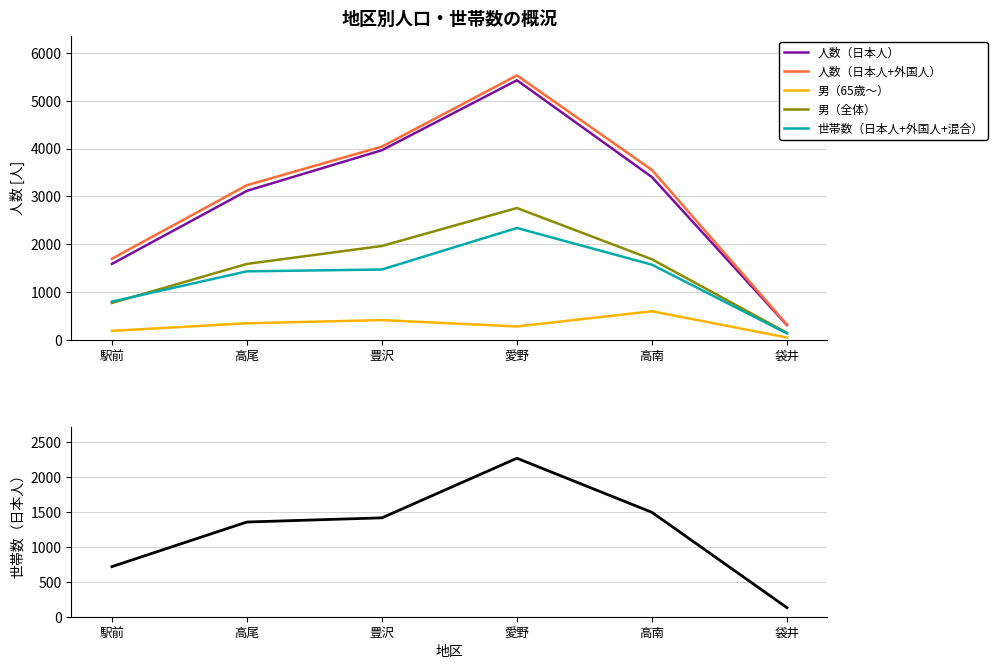

Rank the series at 袋井 from highest to lowest value.

人数（日本人+外国人）, 人数（日本人）, 男（全体）, 世帯数（日本人+外国人+混合）, 世帯数（日本人）, 男（65歳～）